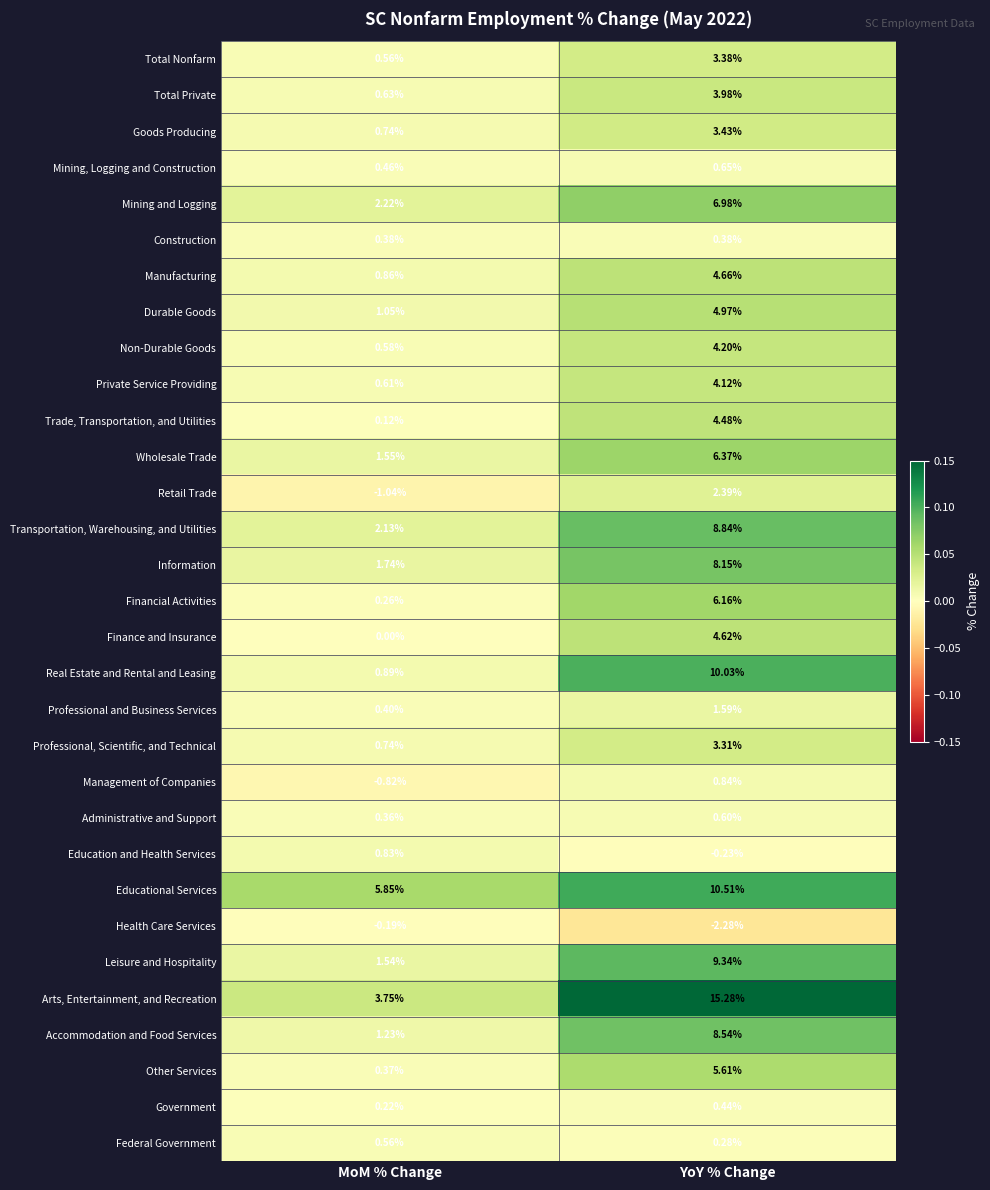

How many data points does each series have?

2